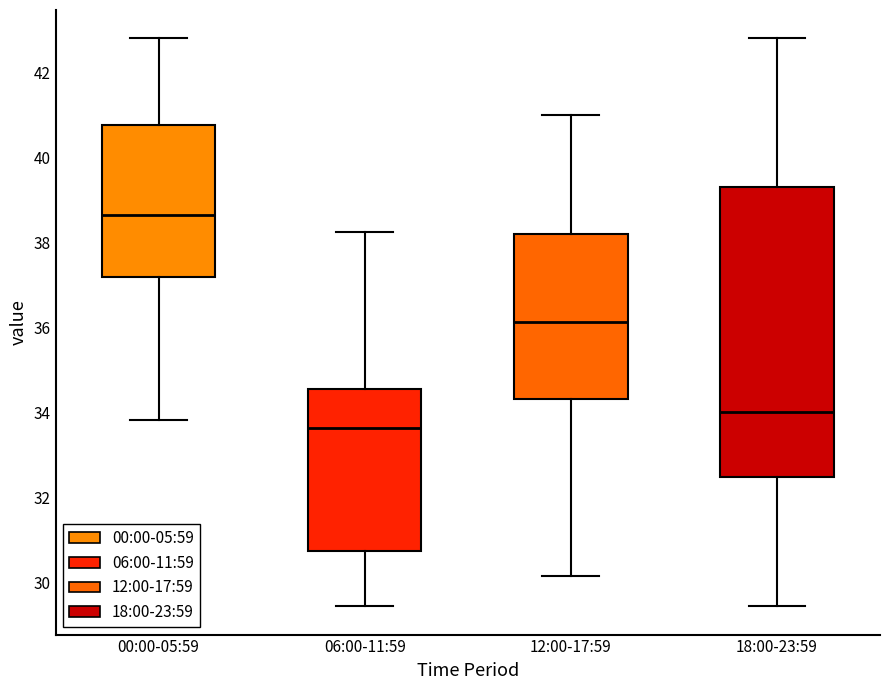

Which box has the lowest median line?

06:00-11:59